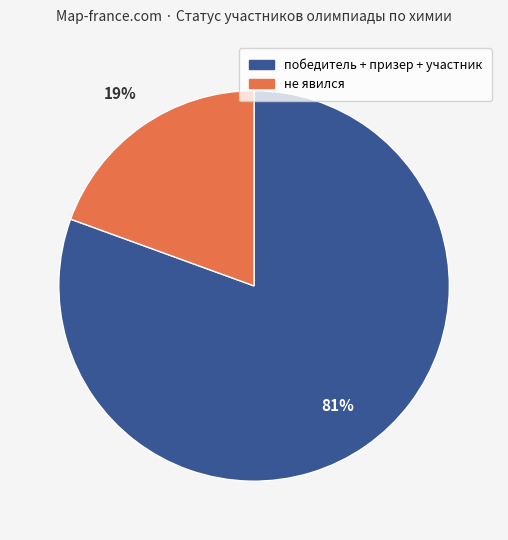

Is there a majority slice in this chart?

Yes